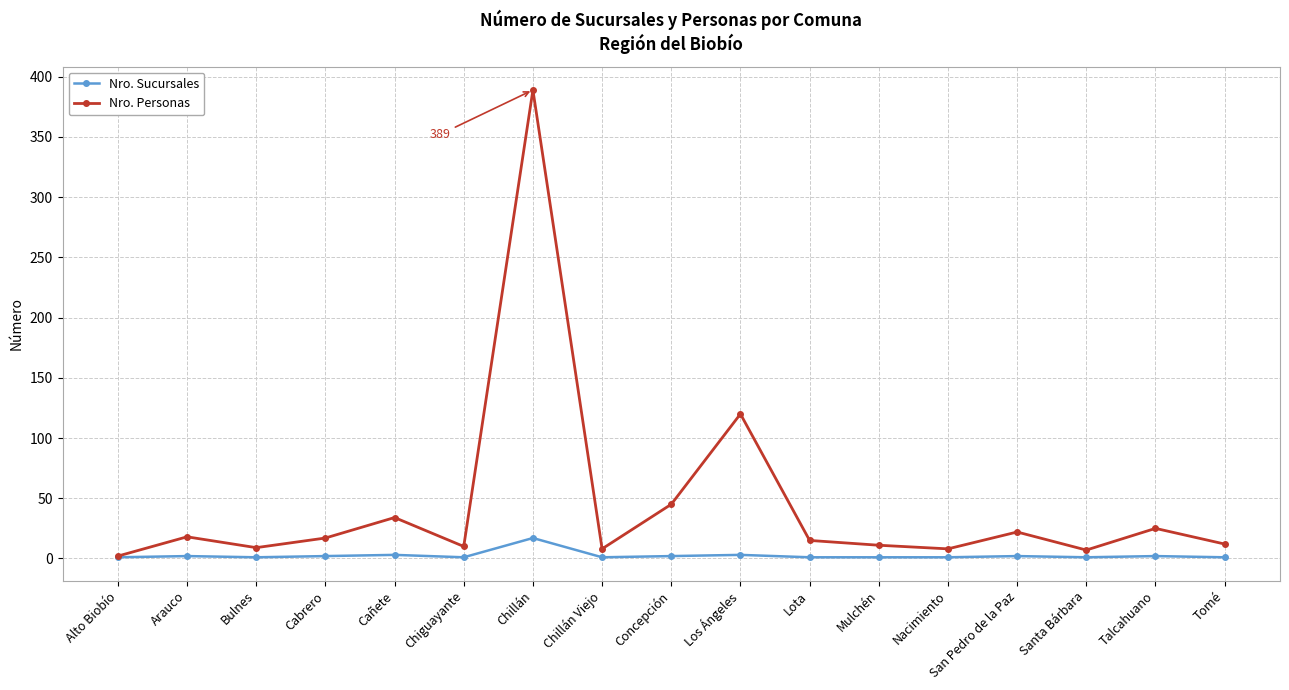

Rank the series by their average value, from lowest to highest.

Nro. Sucursales, Nro. Personas